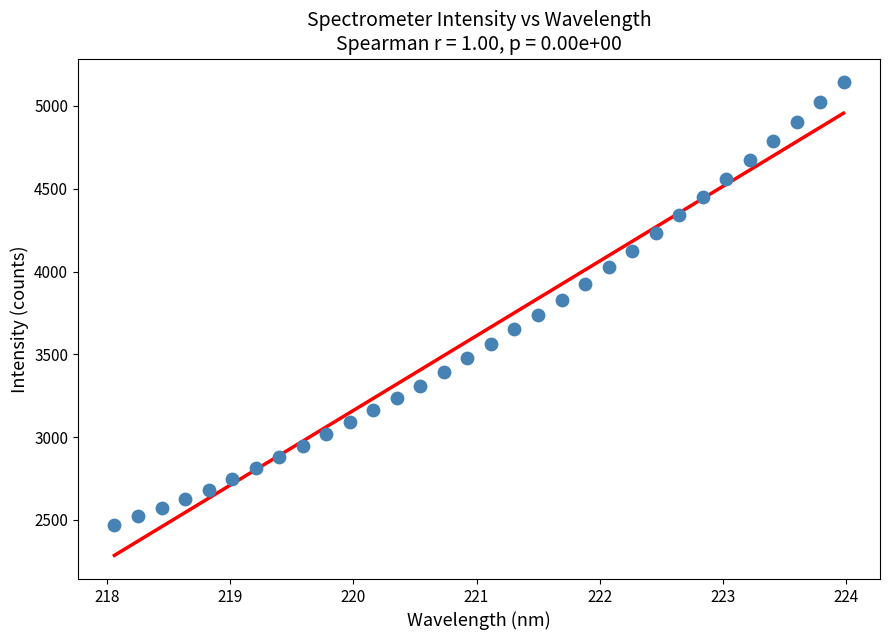

What is the range of Y values (max minus min)?

2677.0